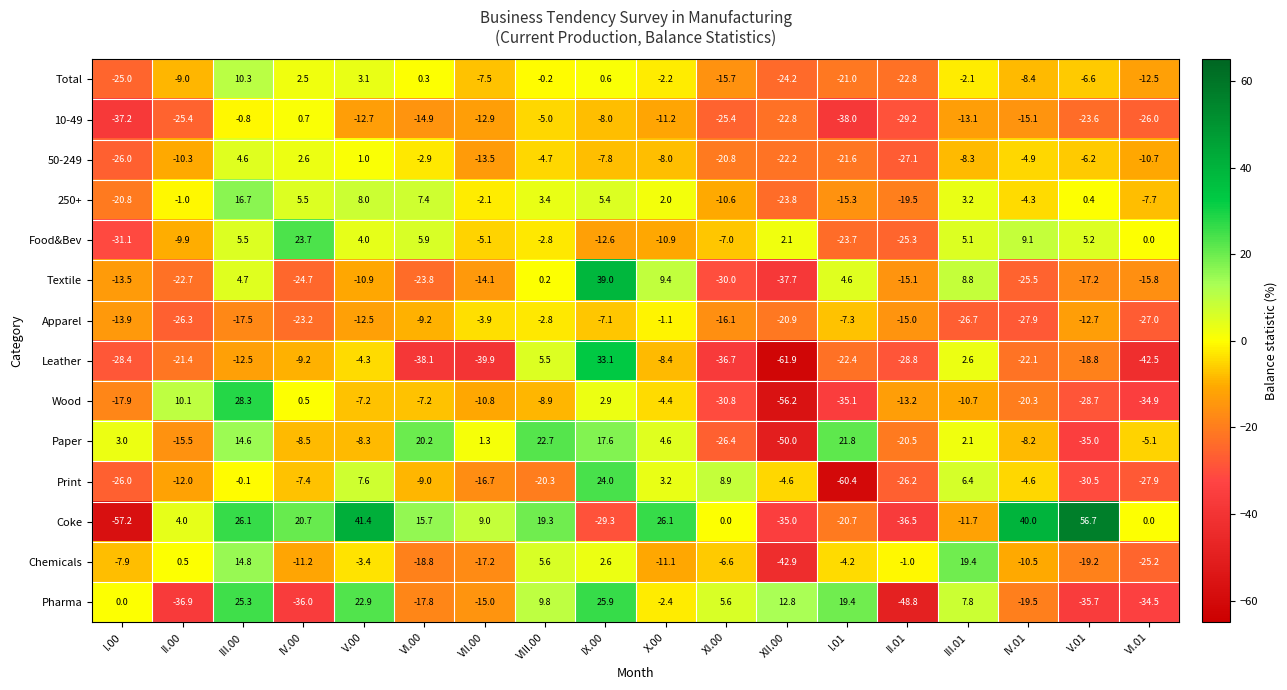

Which category has the lowest value across all series?

XII.00